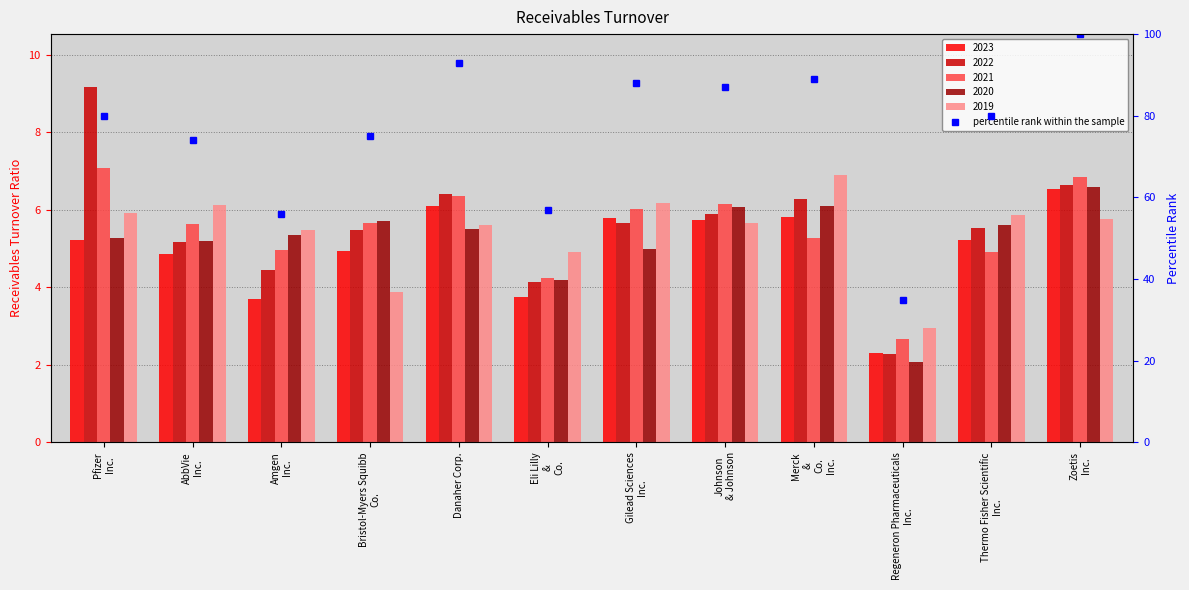

The value at Danaher Corp. is 93. True or false?

True